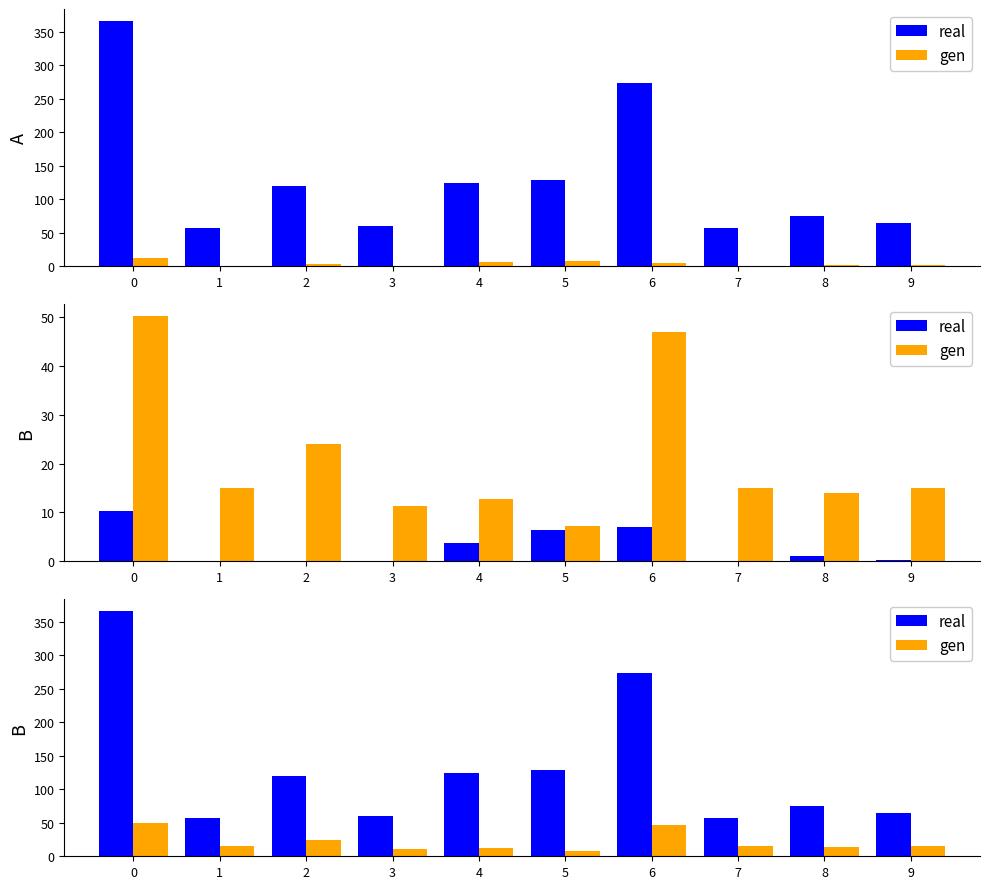

Reading right to left, what are all the values shown in this chart?

real: 9=64.2	8=75.0	7=57.2	6=274.0	5=129.0	4=125.0	3=60.0	2=120.0	1=57.2	0=366.0
gen: 9=15.0	8=14.0	7=15.0	6=47.0	5=7.2	4=12.8	3=11.3	2=24.0	1=15.0	0=50.2